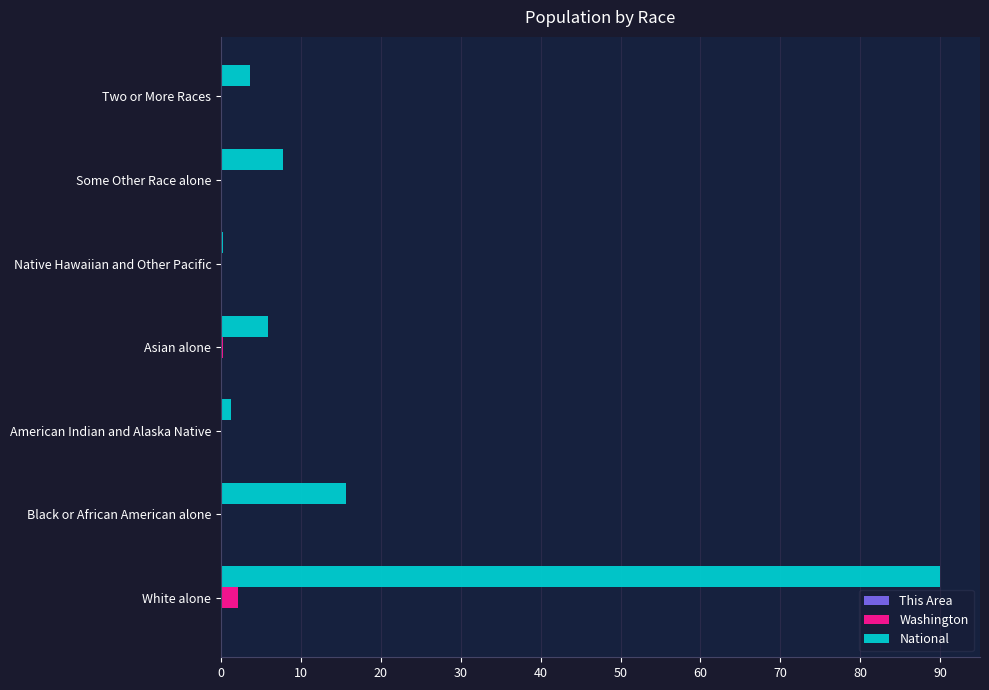

The National series shows 5.9 at Asian alone. True or false?

True